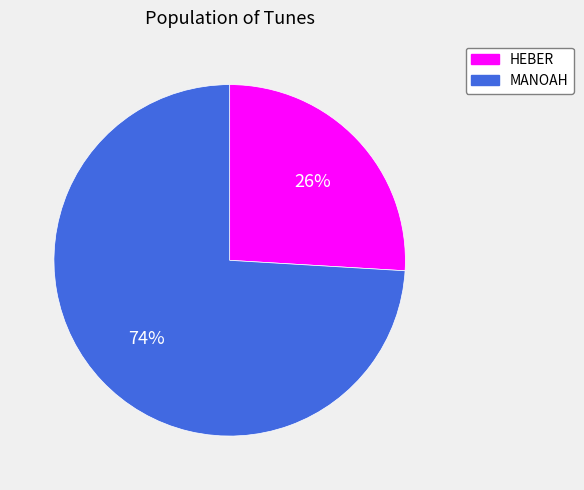

How many slices are in this pie chart?

2